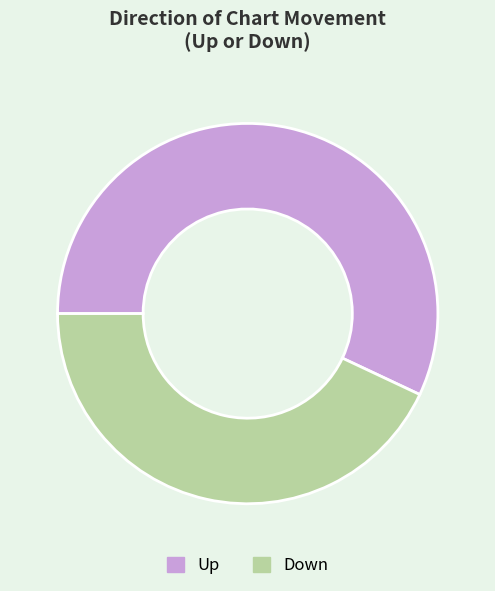

Do Up and Down together represent more than half of the pie?

Yes